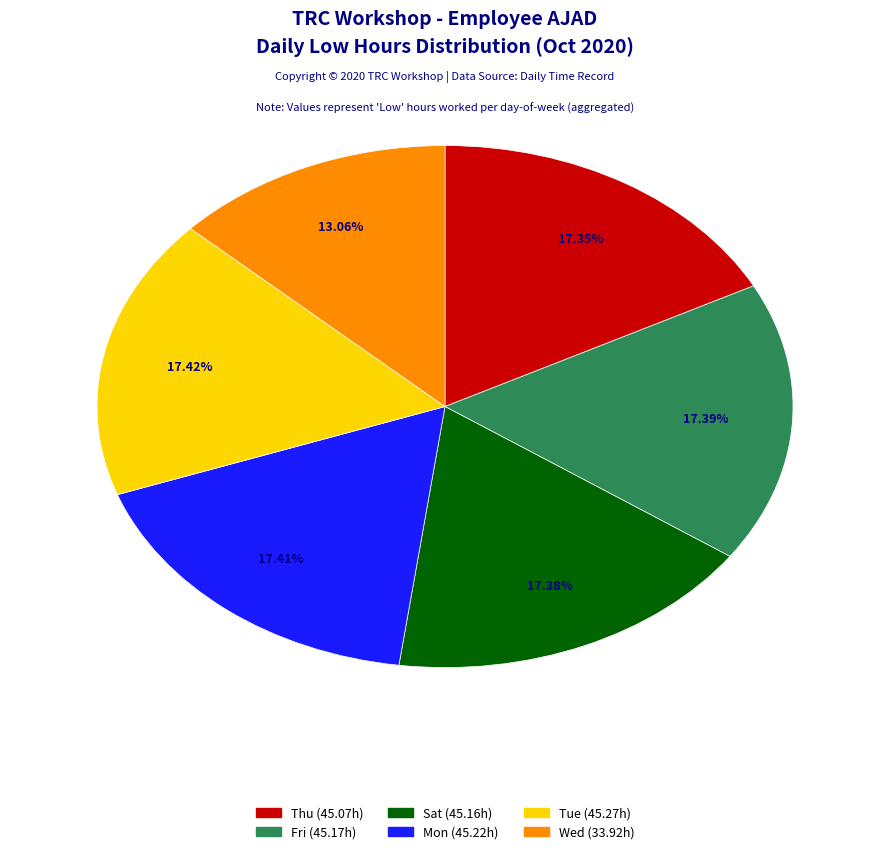

Is there any slice that represents more than half of the pie?

No